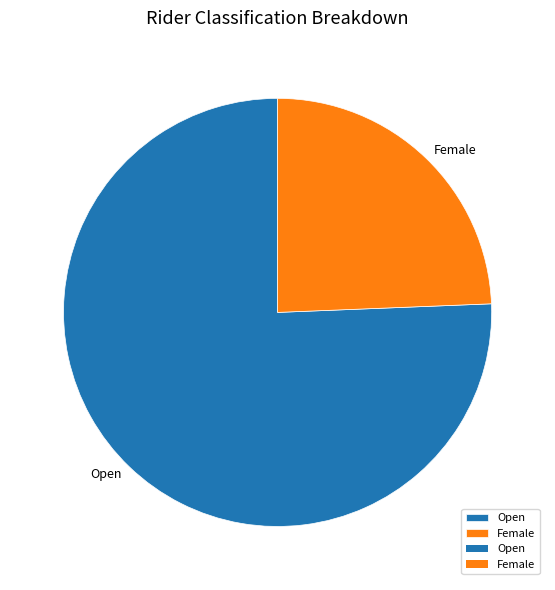

Do Open and Female together represent more than half of the pie?

Yes